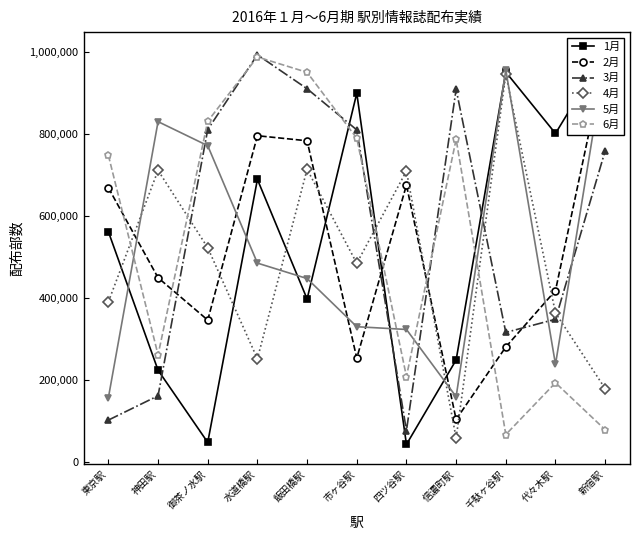

How many series are shown in this chart?

6